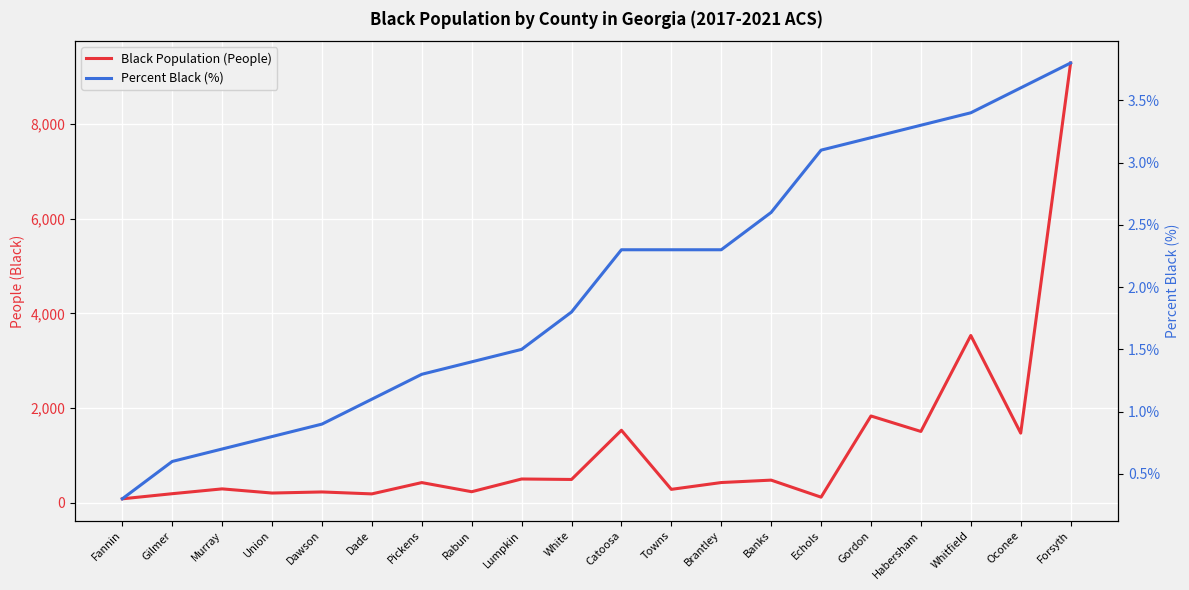

Rank the series at Murray from highest to lowest value.

Black Population (People), Percent Black (%)